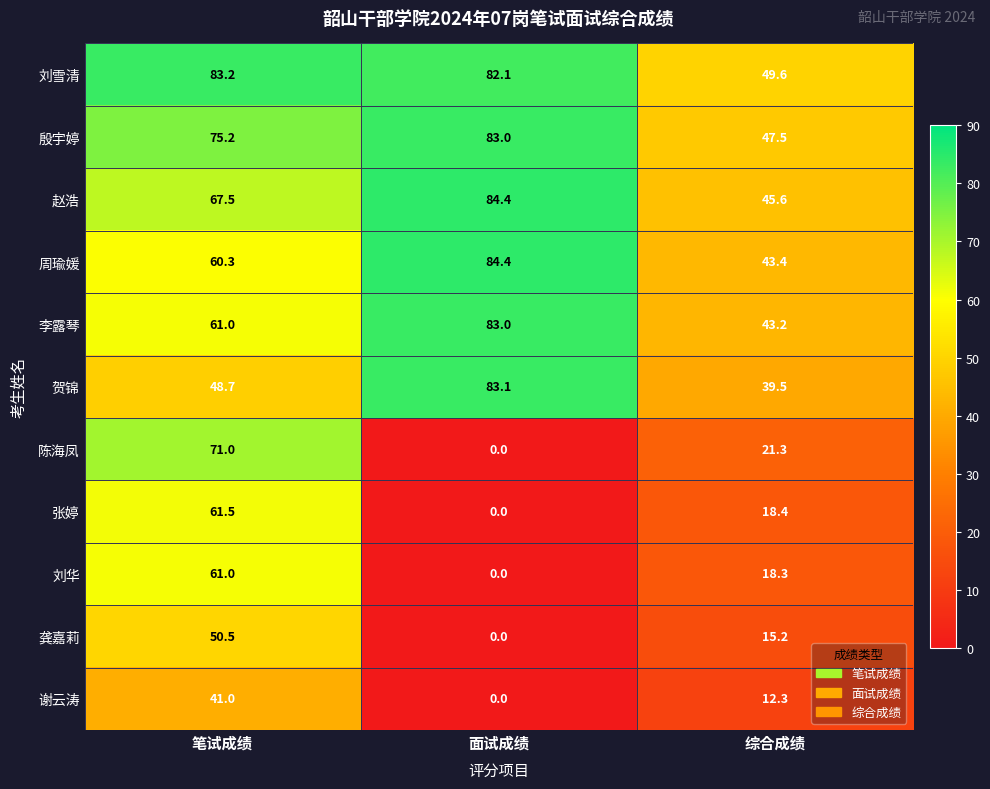

What is the difference between the maximum and minimum values in the 谢云涛 series?

41.0